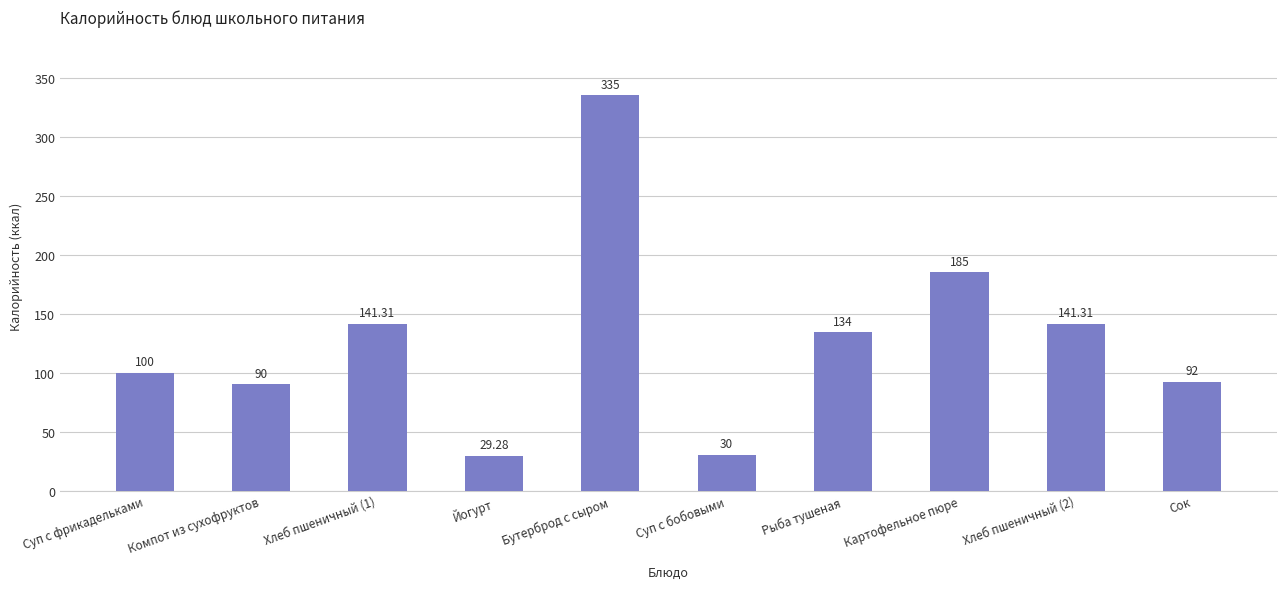

Between Сок and Бутерброд с сыром, which is larger?

Бутерброд с сыром